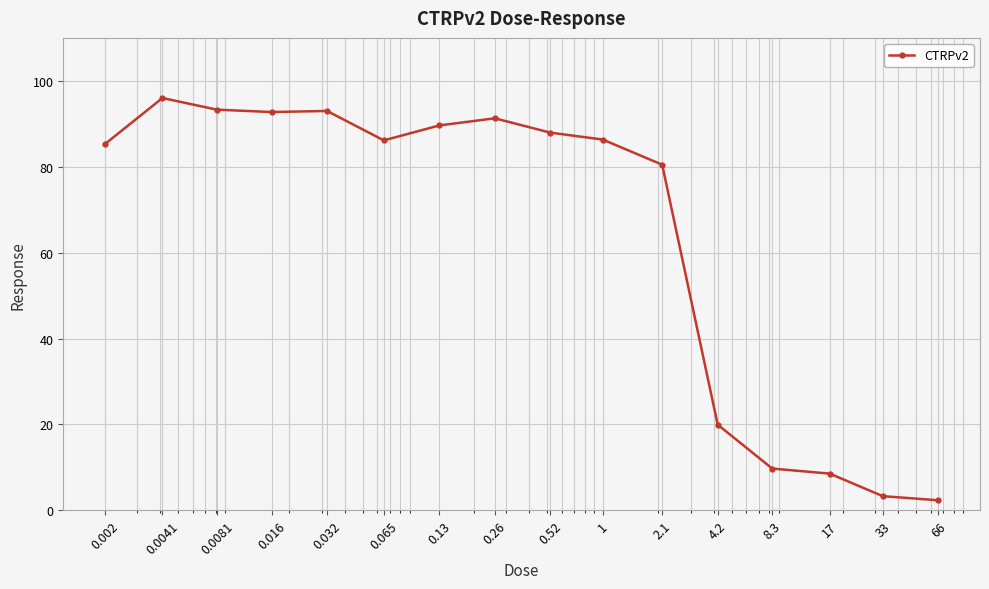

What is the value of the 5th point from the left?

93.0